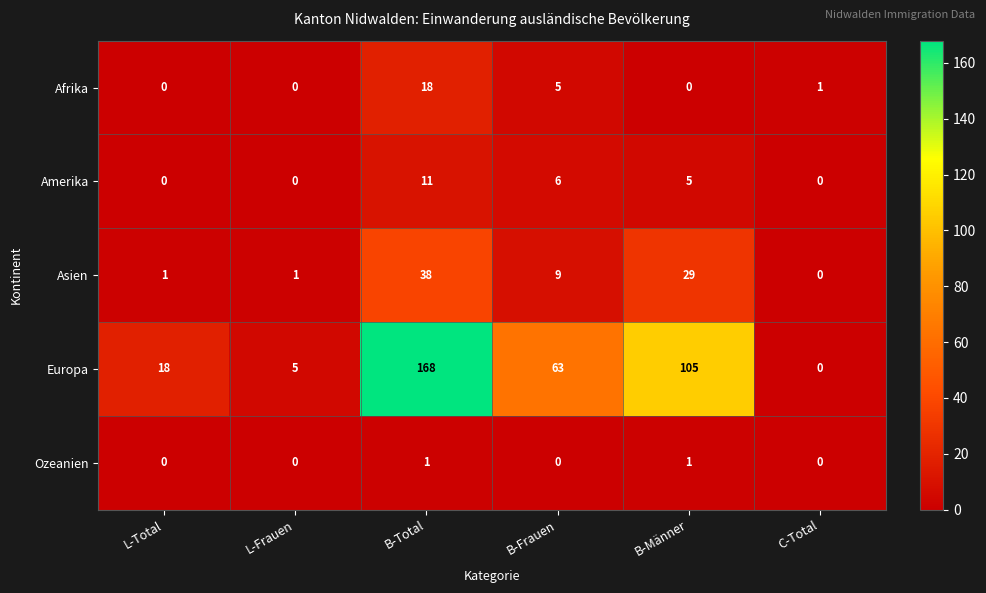

What value does the Asien series have at B-Total, to the nearest 10?

40